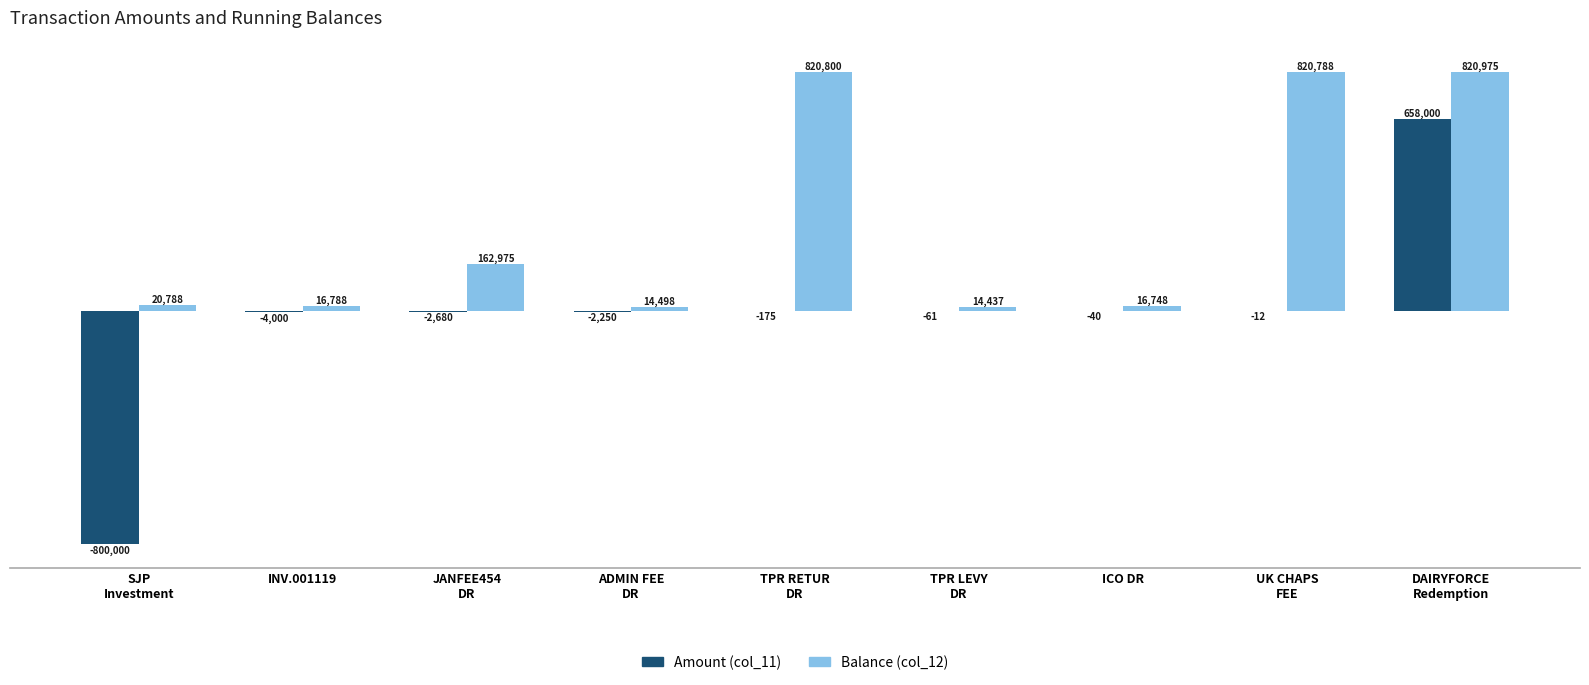

Where is Amount (col_11) nearest to the value -71000?

INV.001119